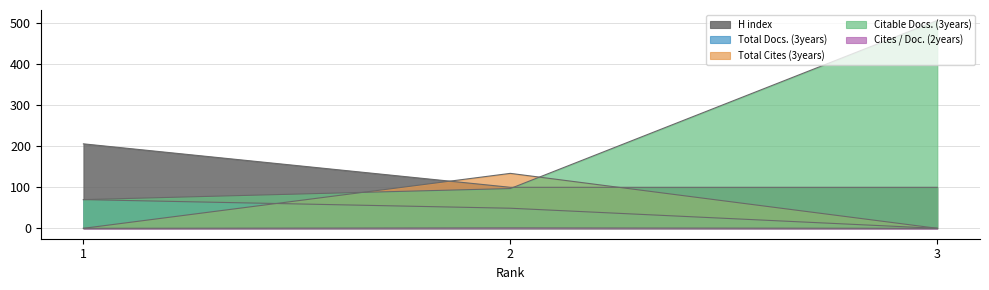

What are all the series names shown in the legend?

H index, Total Docs. (3years), Total Cites (3years), Citable Docs. (3years), Cites / Doc. (2years)